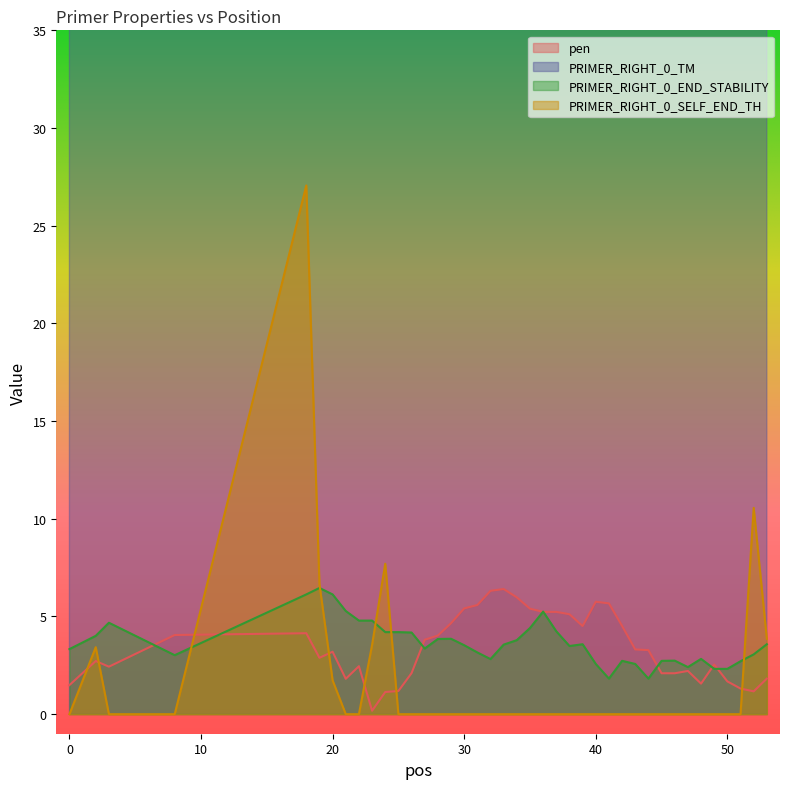

What is the minimum value for PRIMER_RIGHT_0_END_STABILITY?

1.8